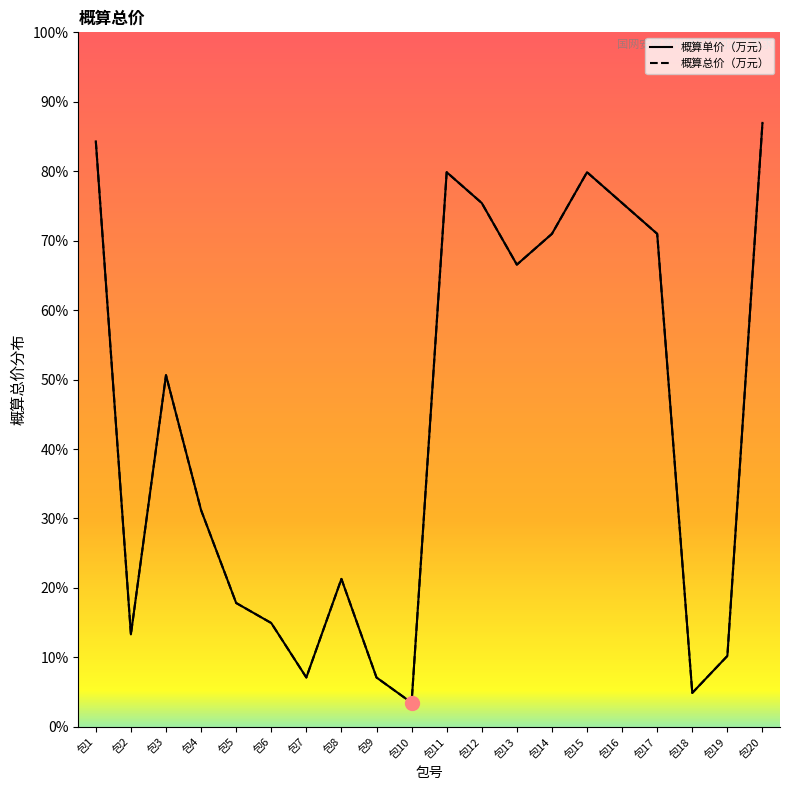

The value of 概算单价（万元） at 包12 is 85.0. True or false?

True